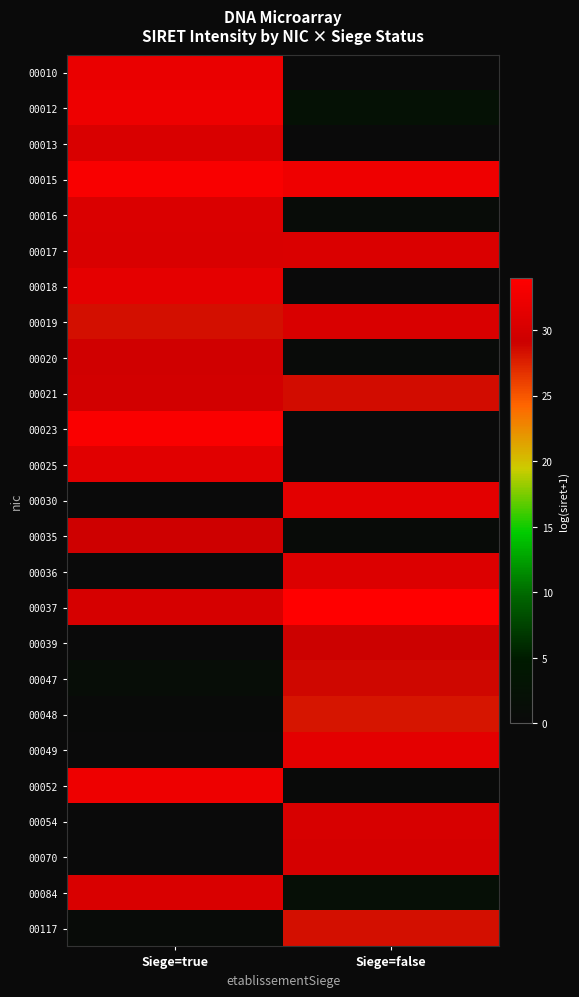

List the series in order of their peak value, lowest first.

00048, 00117, 00047, 00039, 00035, 00020, 00021, 00070, 00054, 00019, 00084, 00013, 00016, 00017, 00036, 00025, 00030, 00049, 00018, 00010, 00012, 00052, 00015, 00023, 00037